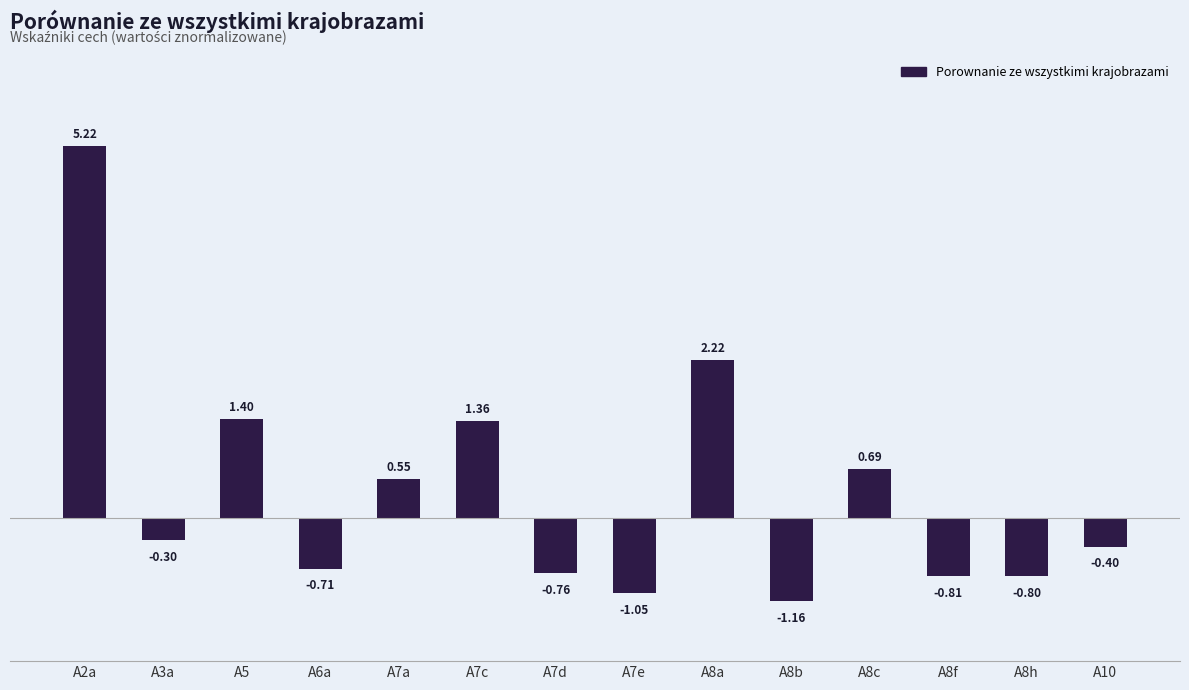

List the labels in order of value, smallest first.

A8b, A7e, A8f, A8h, A7d, A6a, A10, A3a, A7a, A8c, A7c, A5, A8a, A2a